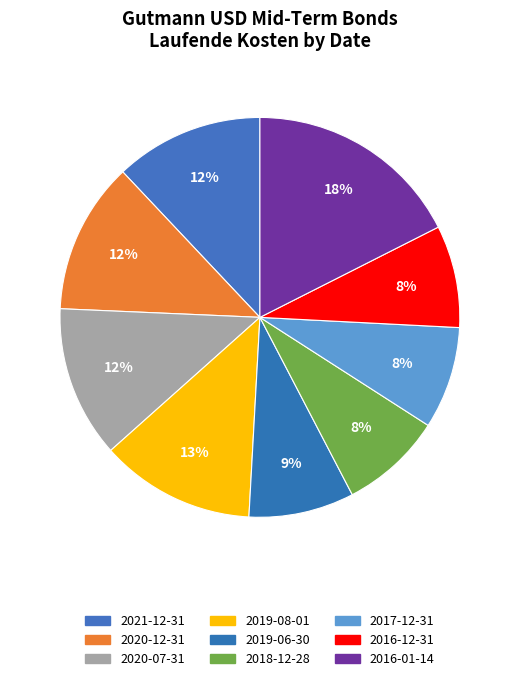

True or false: 2016-12-31 accounts for 1% of the total.

False